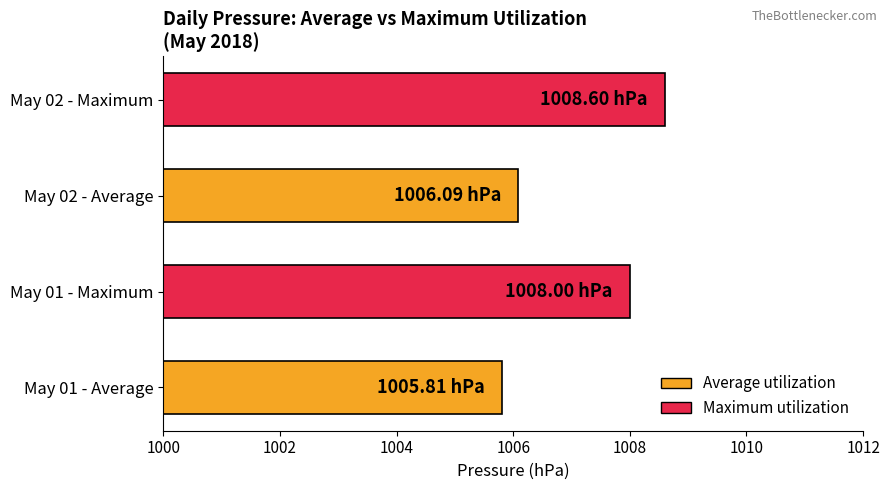

What is the average value?

1007.1